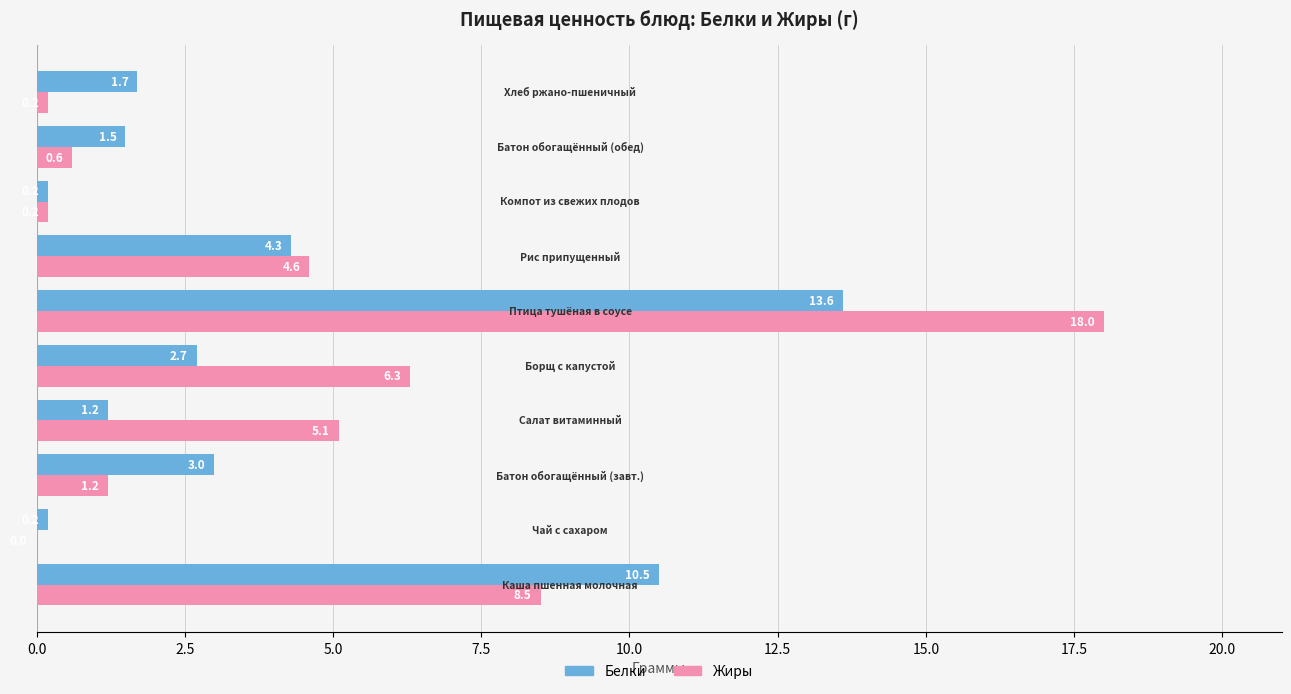

What is the sum of all Белки values?

38.9